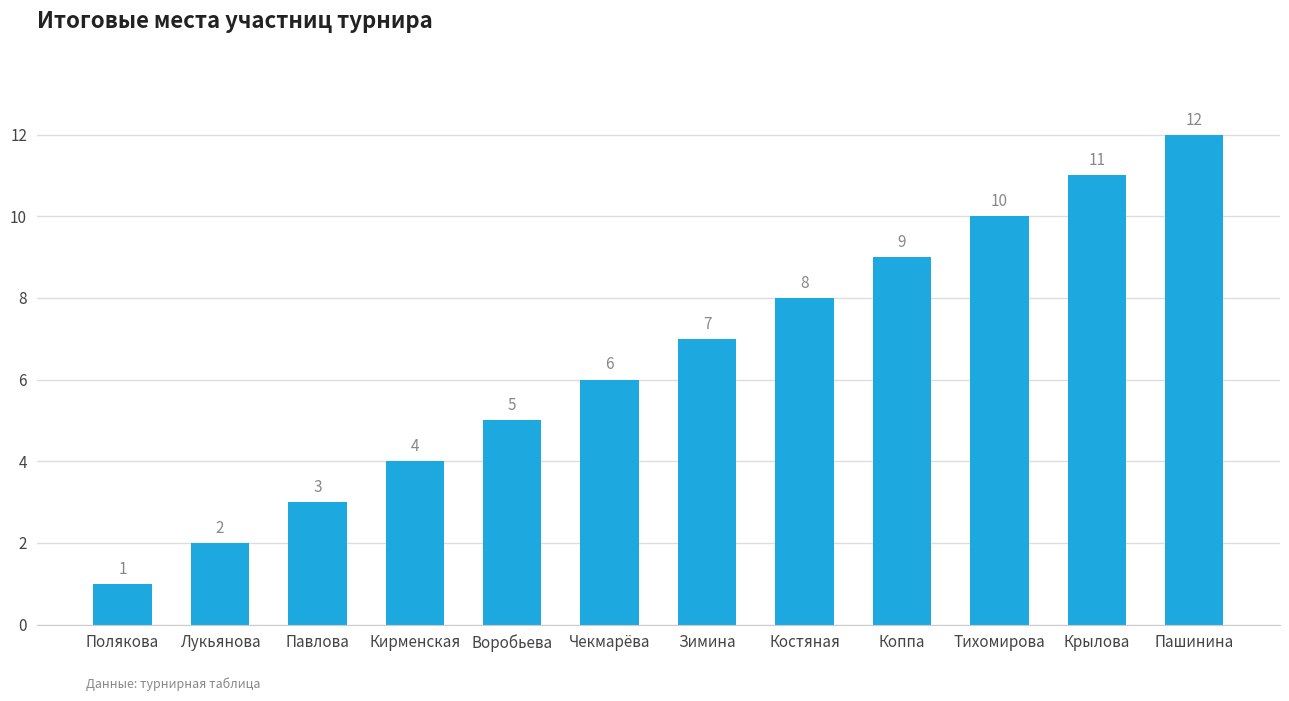

How many data points does each series have?

12